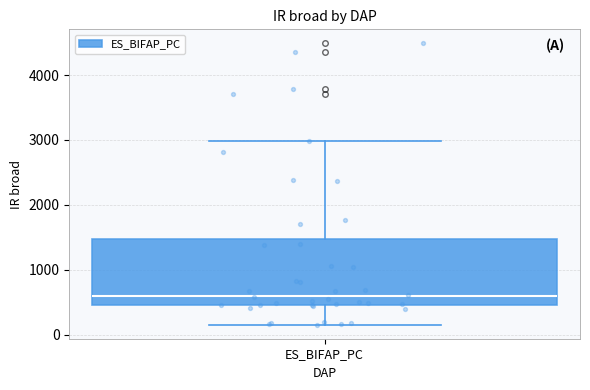

Read this box plot against the y-axis: the position of the median line, the range covered by the box, and the ends of both whiskers. The values are not printed on the chart, so give them approximately, as read against the axis.

median 600, box 500 to 1500, whiskers 200 to 3000